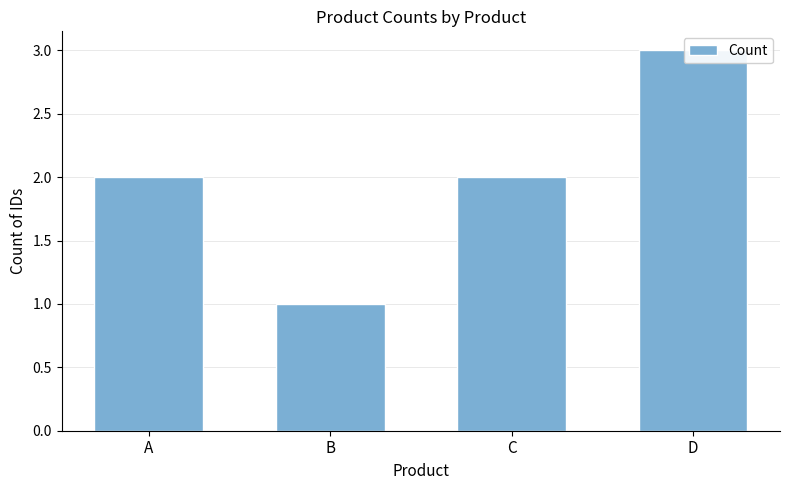

Reading left to right, what are all the values shown in this chart?

A=2	B=1	C=2	D=3